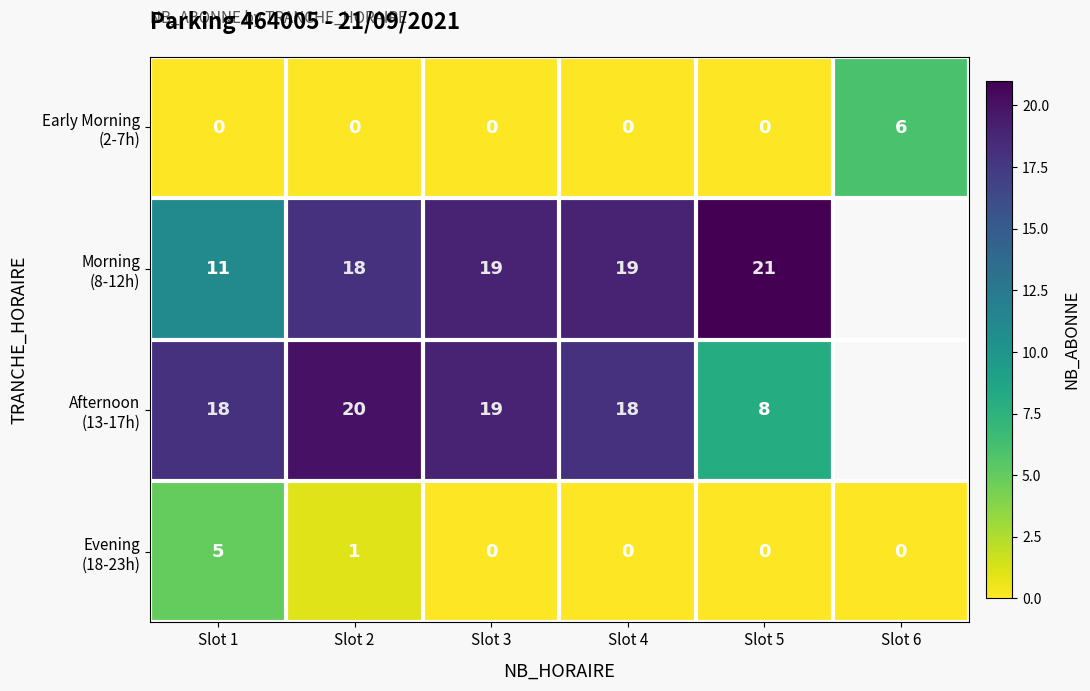

What is the difference between the highest and lowest values at Slot 5?

21